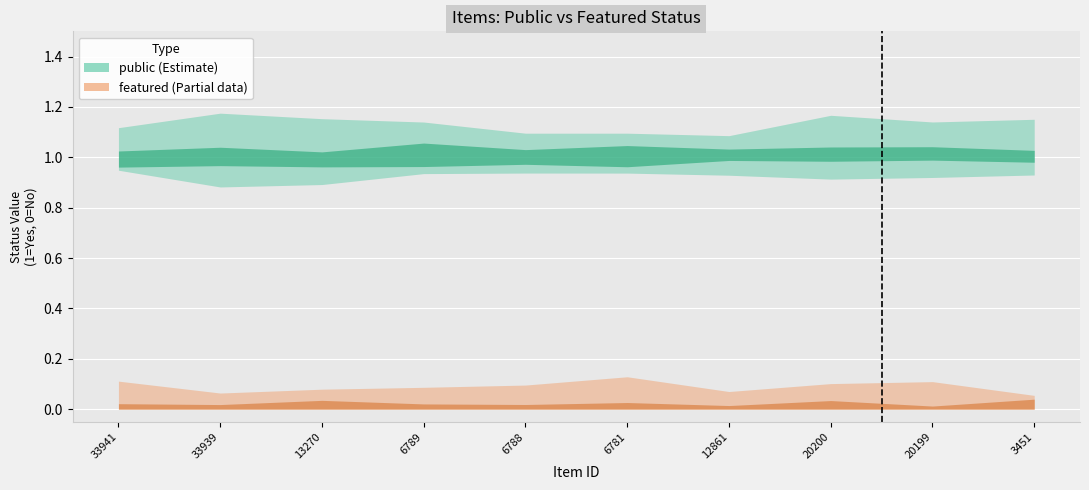

The featured series shows 0 at 33941. True or false?

True